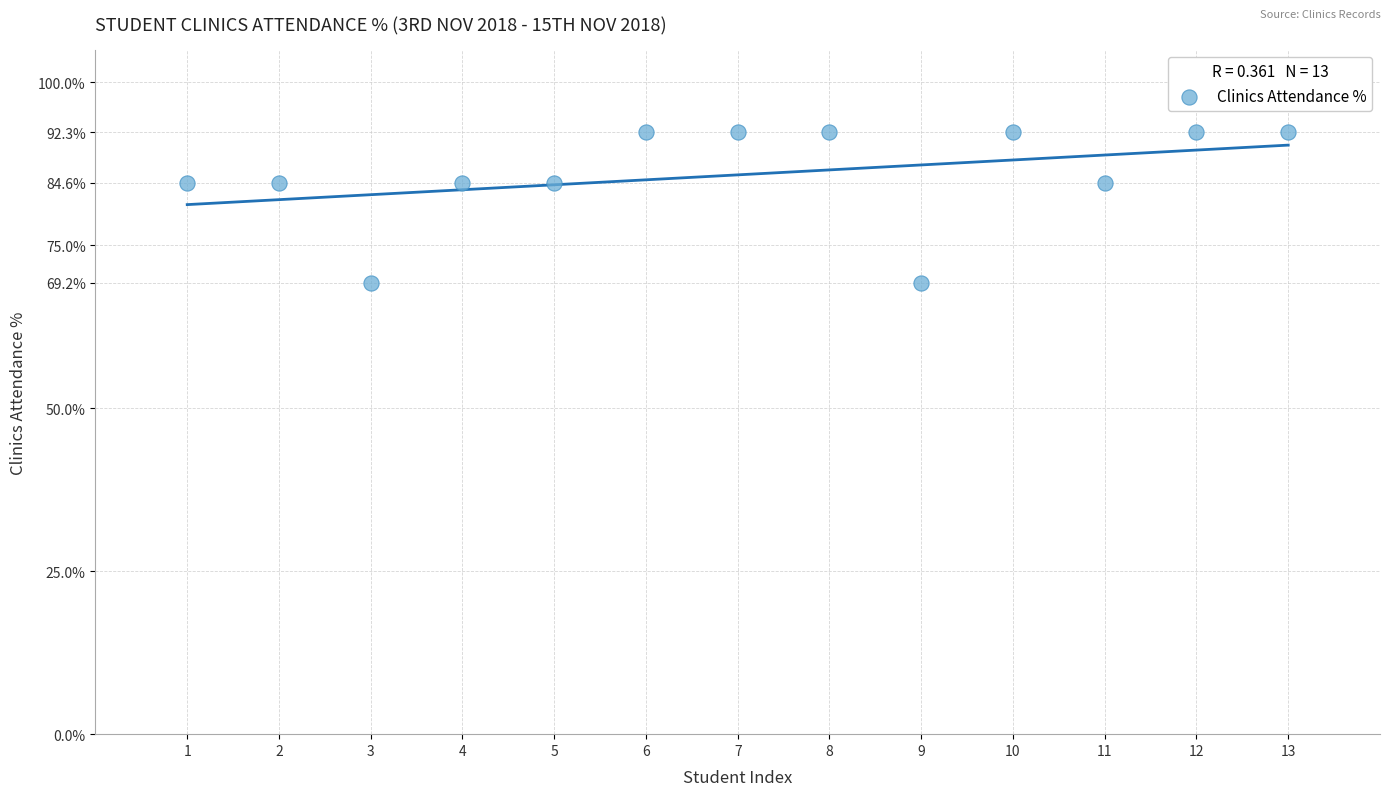

How many data points are displayed?

13